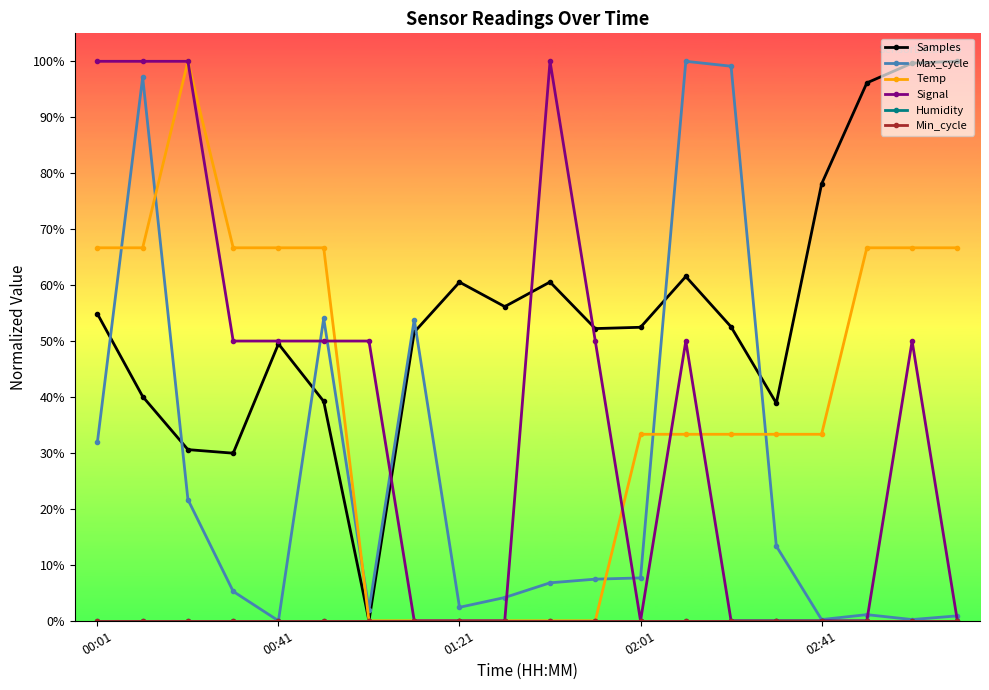

True or false: Min_cycle and Temp cross at least once.

False